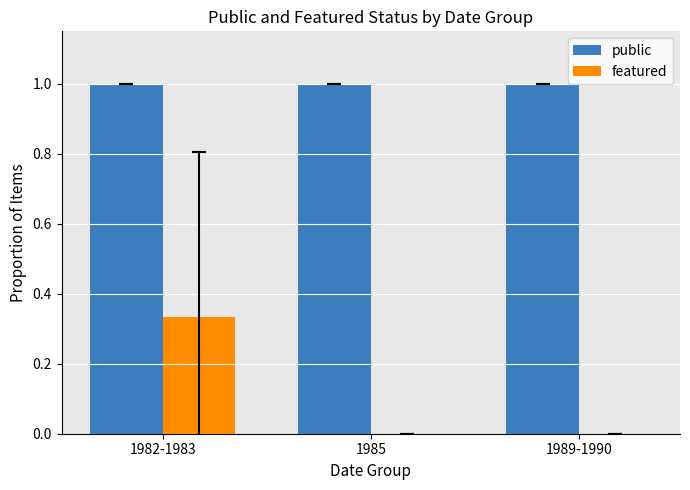

What is the sum of the public values at 1982-1983 and 1985?

2.0